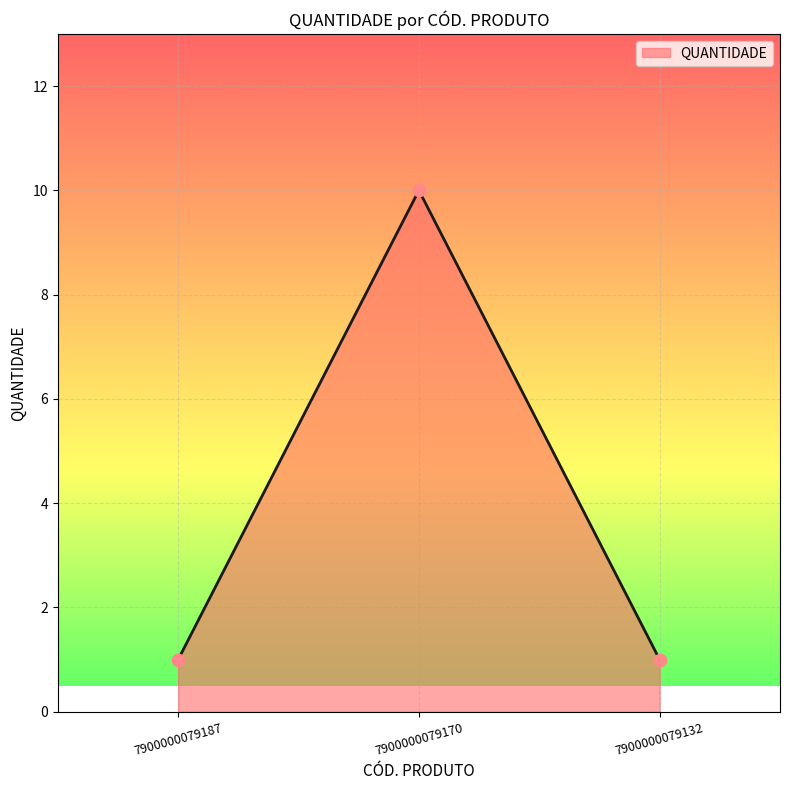

What is the change in value from 7900000079187 to 7900000079170?

+9